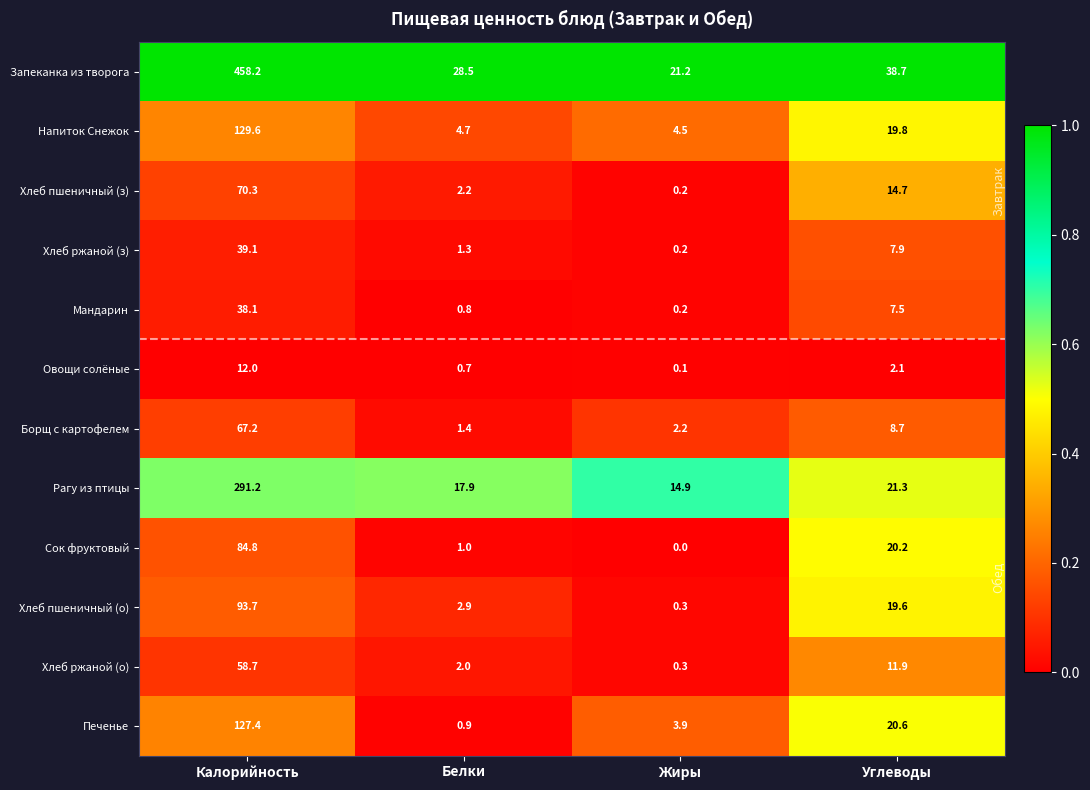

What is the sum of the Сок фруктовый values at Жиры and Калорийность?

84.8